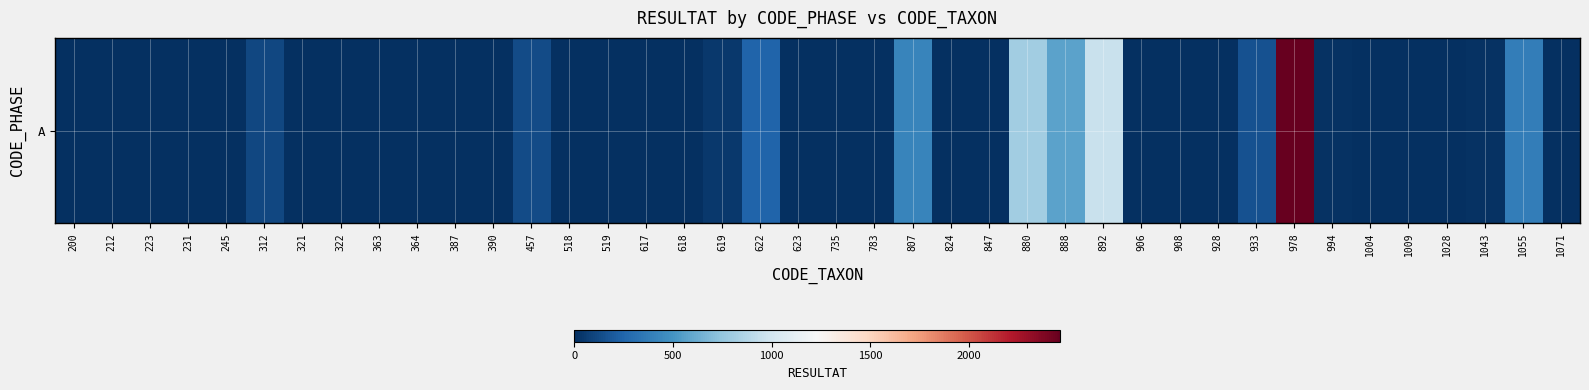

Rank the categories by value from highest to lowest.

978, 892, 880, 888, 807, 1055, 622, 933, 457, 312, 619, 1043, 994, 618, 847, 200, 245, 363, 387, 906, 1028, 518, 783, 231, 322, 390, 617, 623, 735, 824, 928, 1071, 212, 223, 321, 364, 519, 908, 1004, 1009